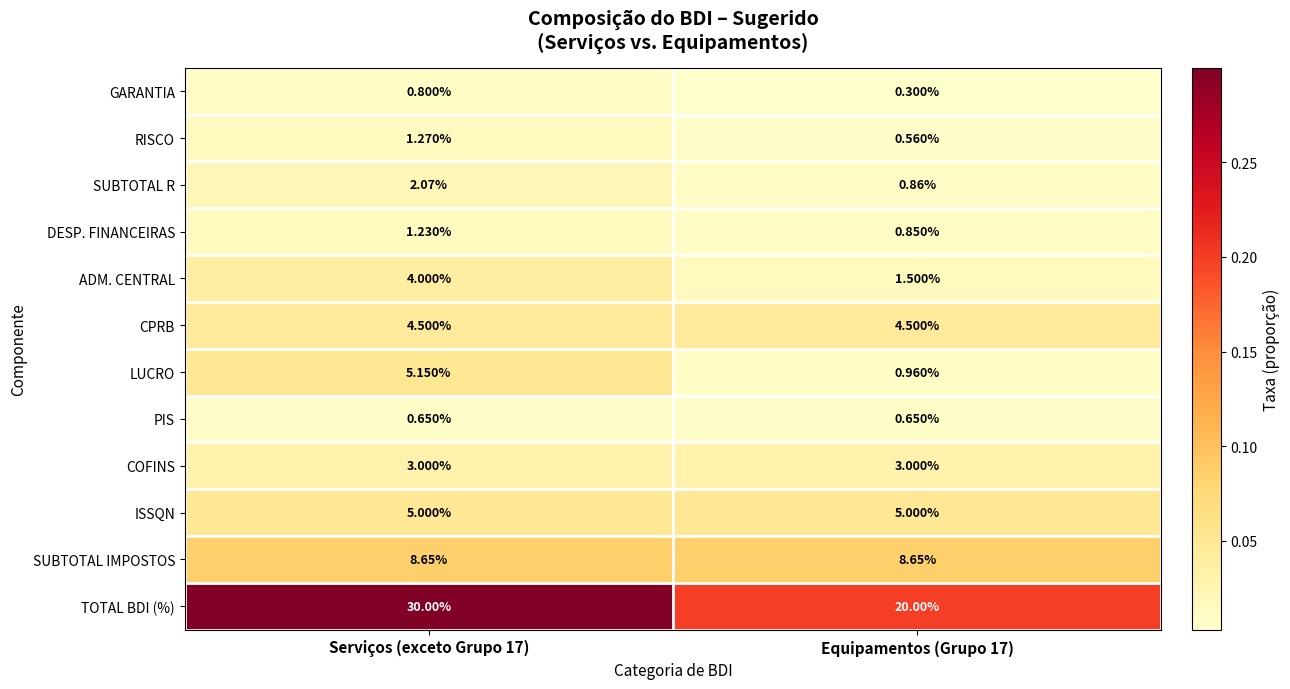

At which category is the sum across all series the highest?

Serviços (exceto Grupo 17)